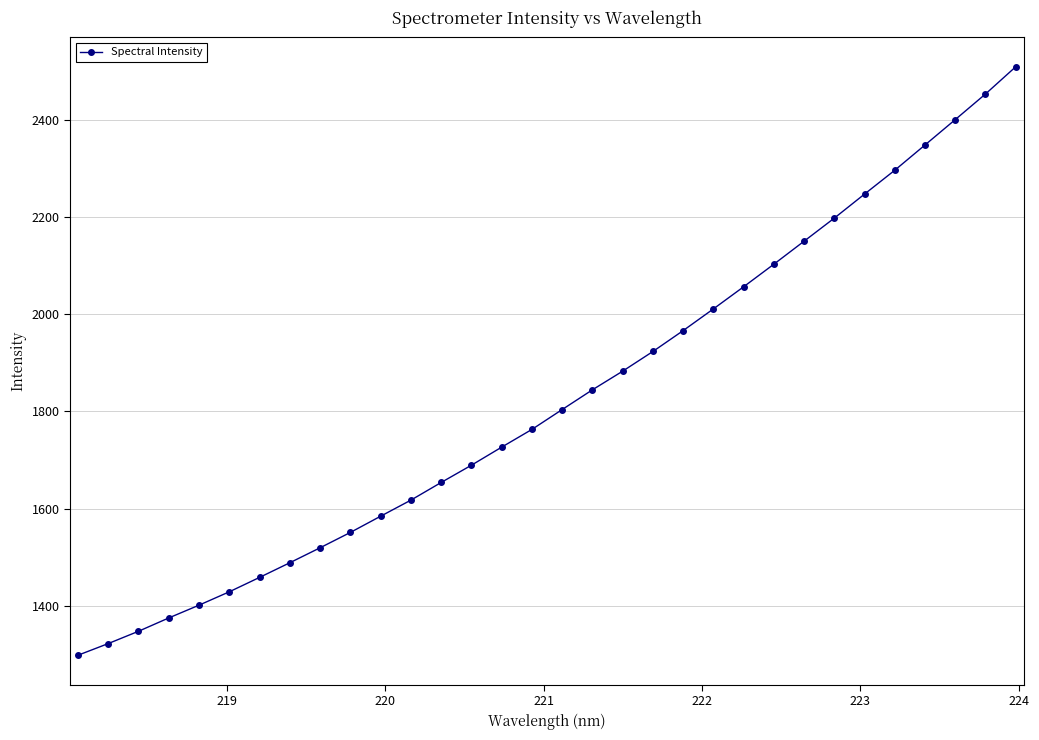

What is the smallest value displayed?

1298.1